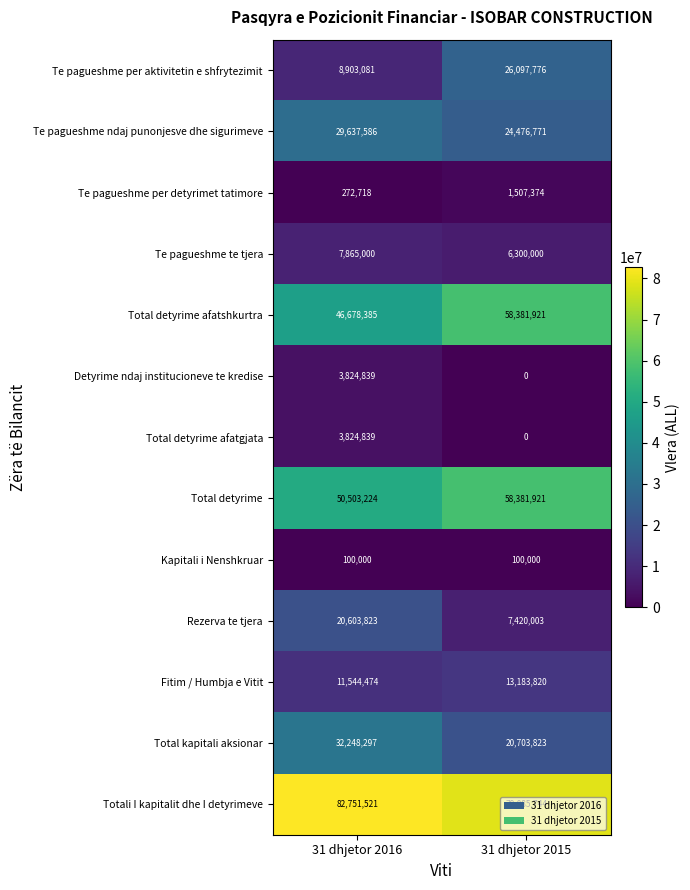

At which category is the sum across all series the highest?

31 dhjetor 2016